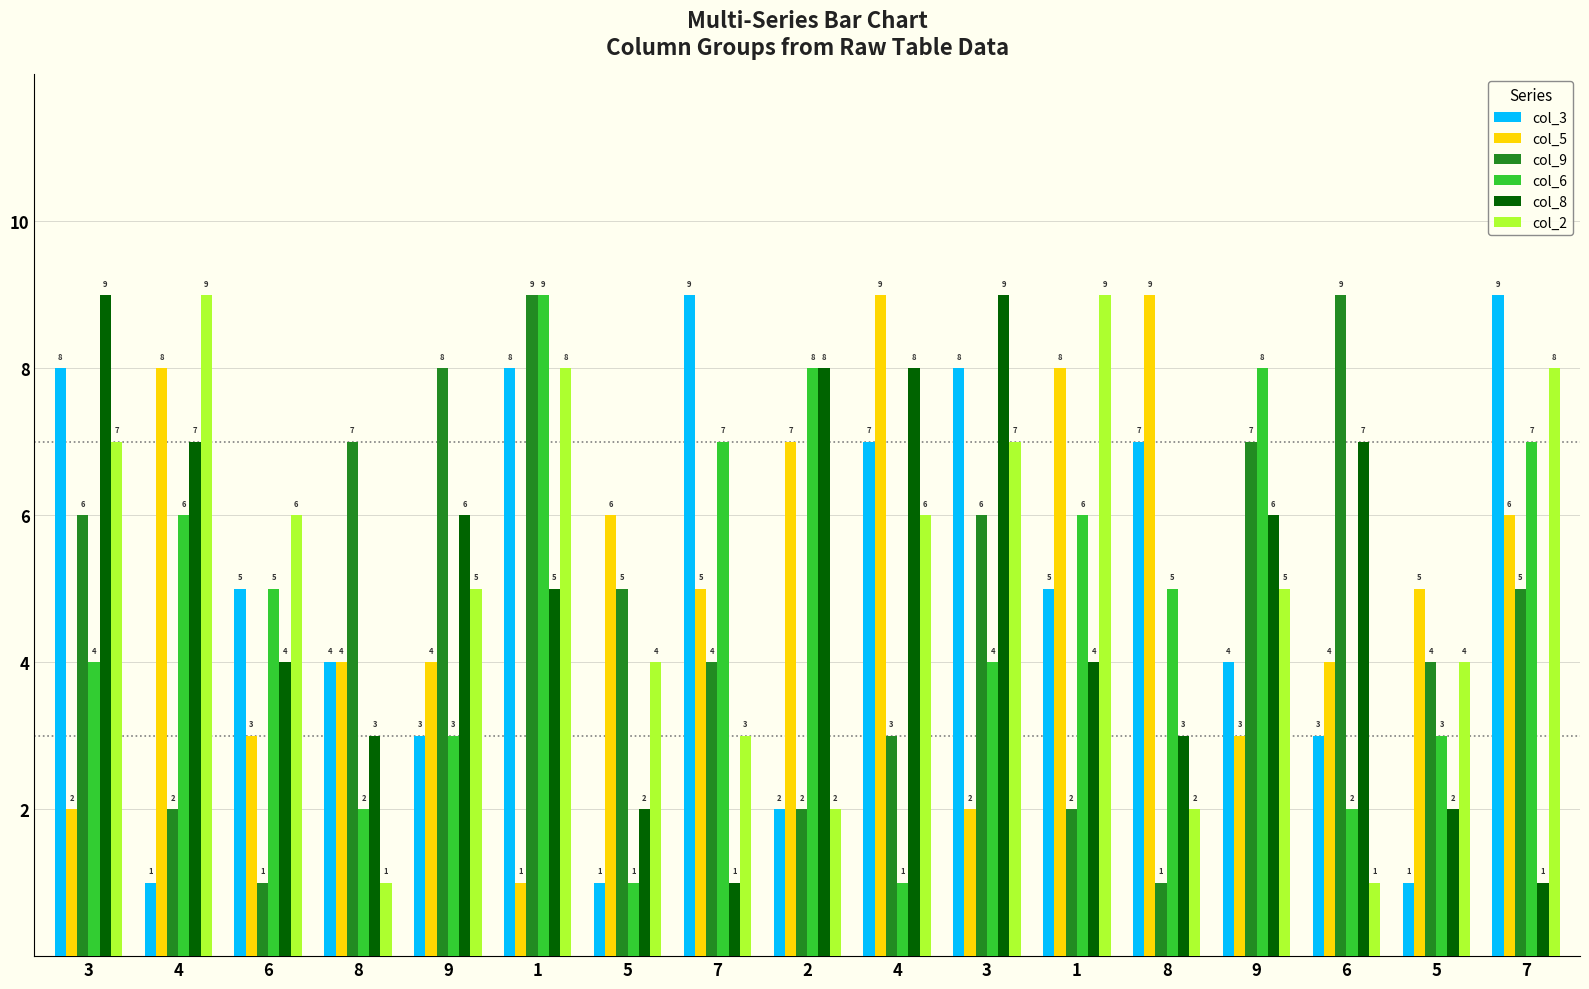

At which category is the sum across all series the highest?

1